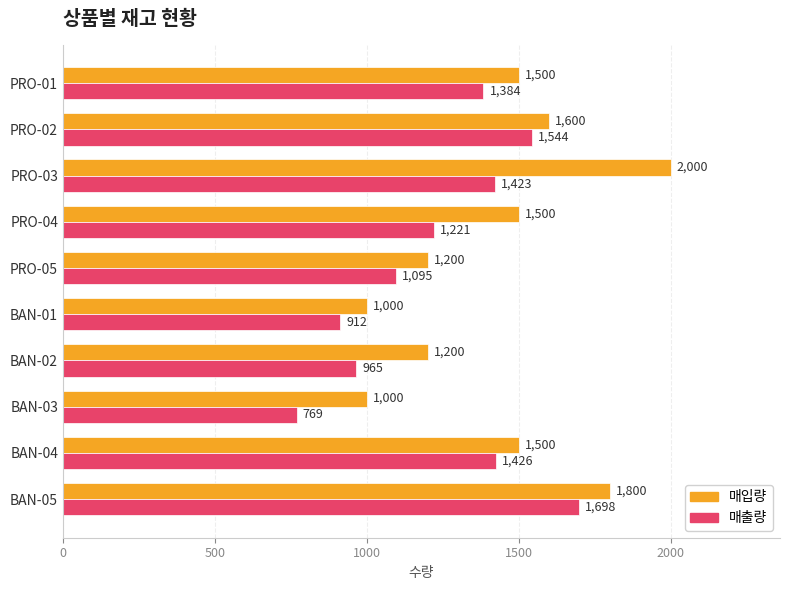

How many series are shown in this chart?

2